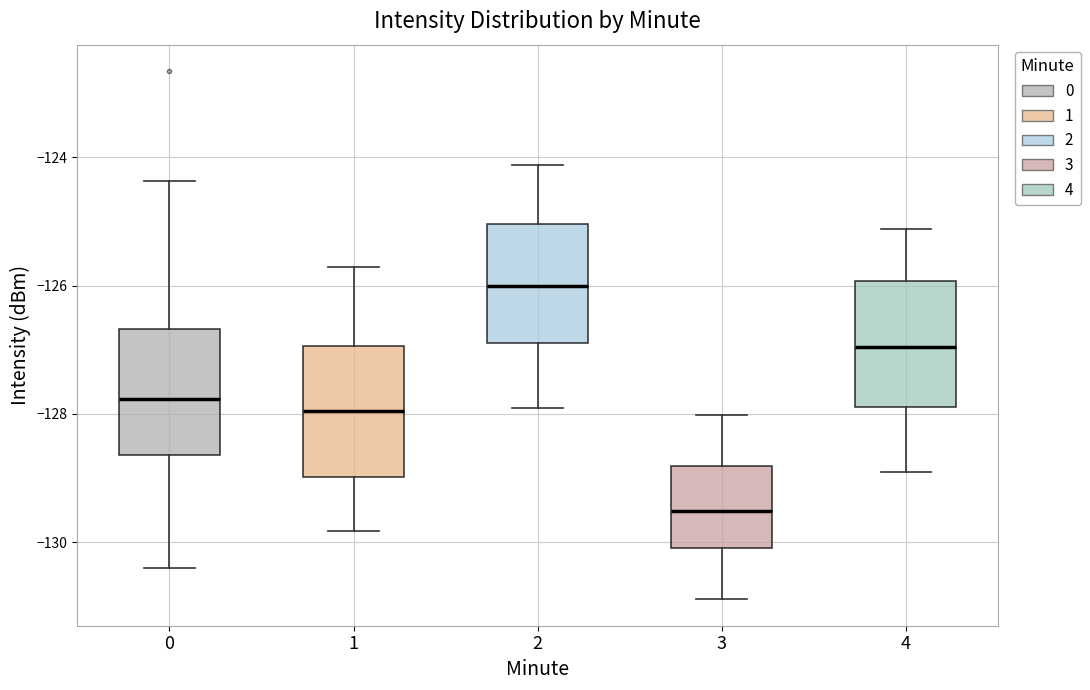

Which box has the lowest median line?

3